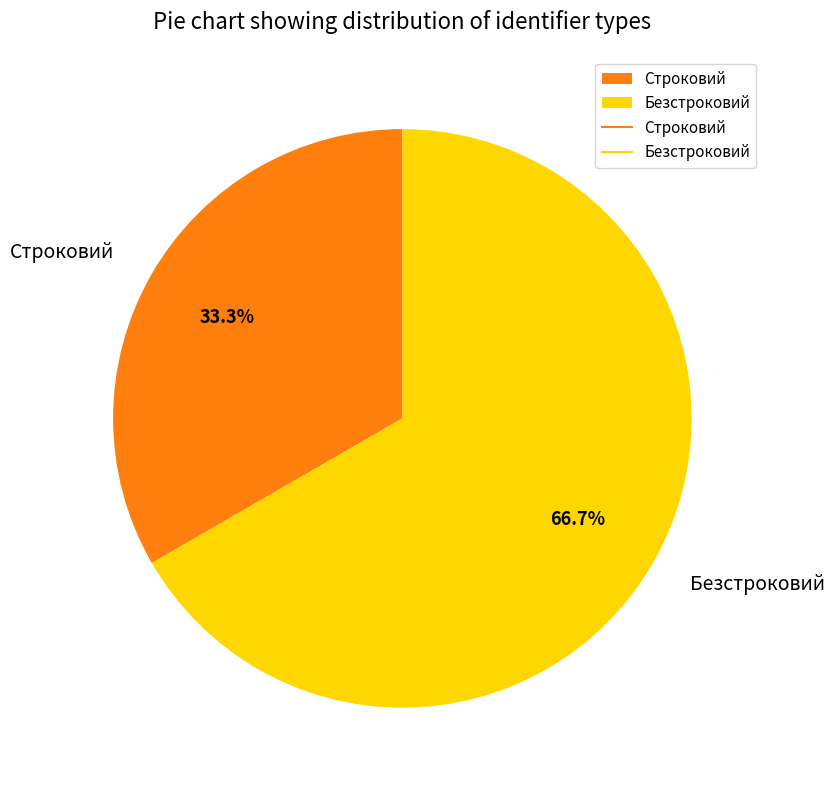

Is it true that Безстроковий is 67% of the pie?

True